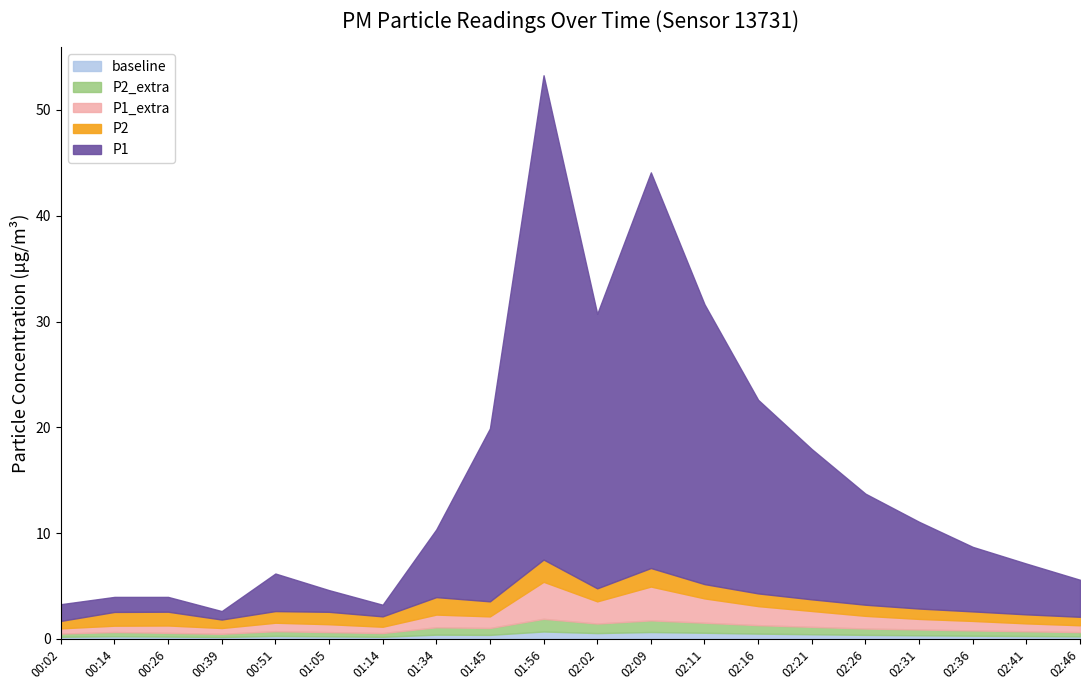

At which category is the sum across all series the highest?

01:56